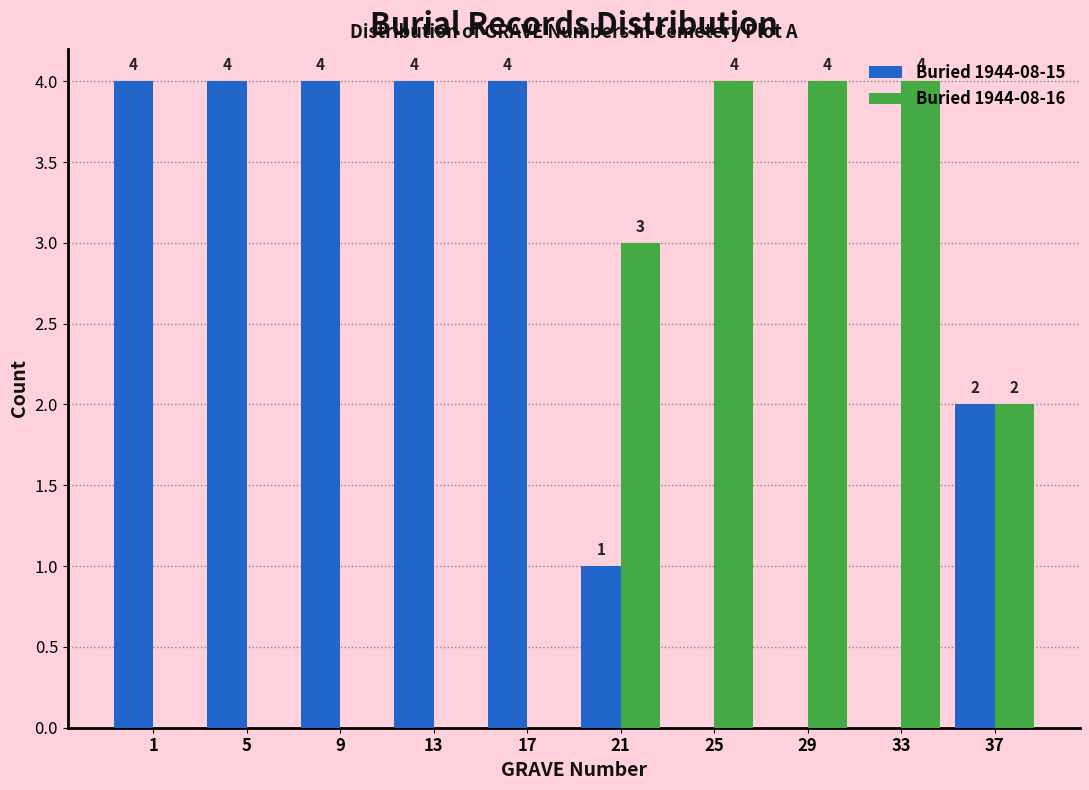

True or false: Buried 1944-08-16 has a value of 0 at 9.

True